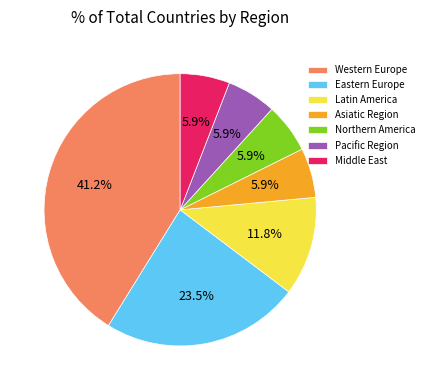

Is Pacific Region the majority of the pie?

No